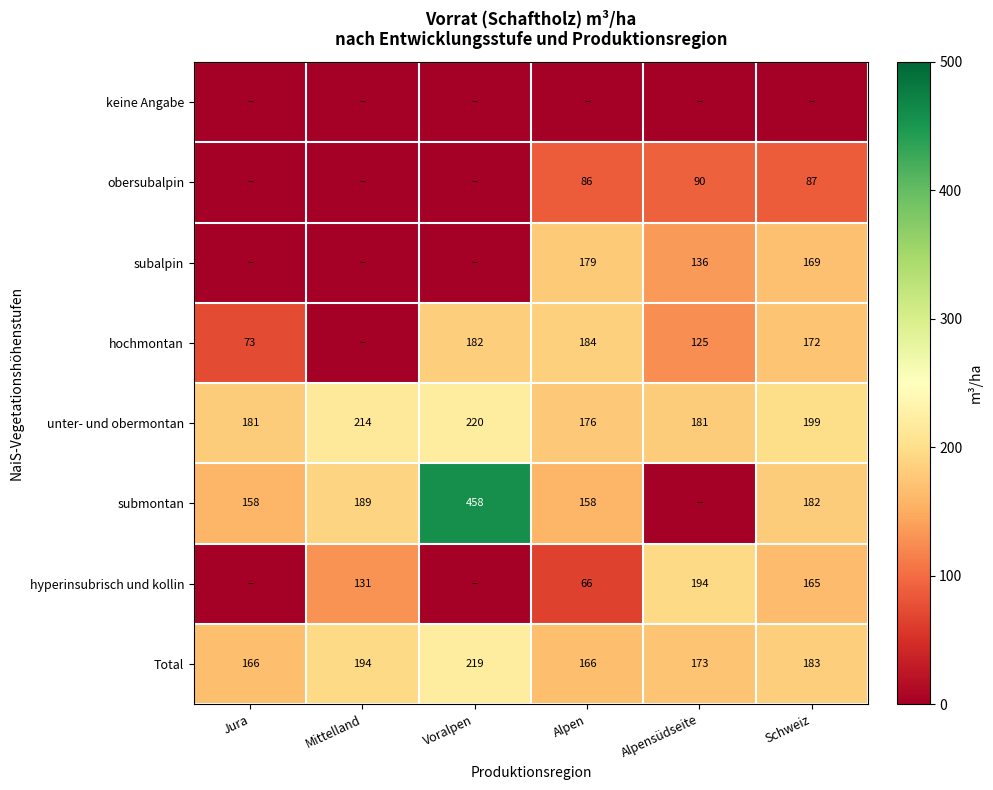

What is the spread (max minus min) of values at Voralpen?

457.9